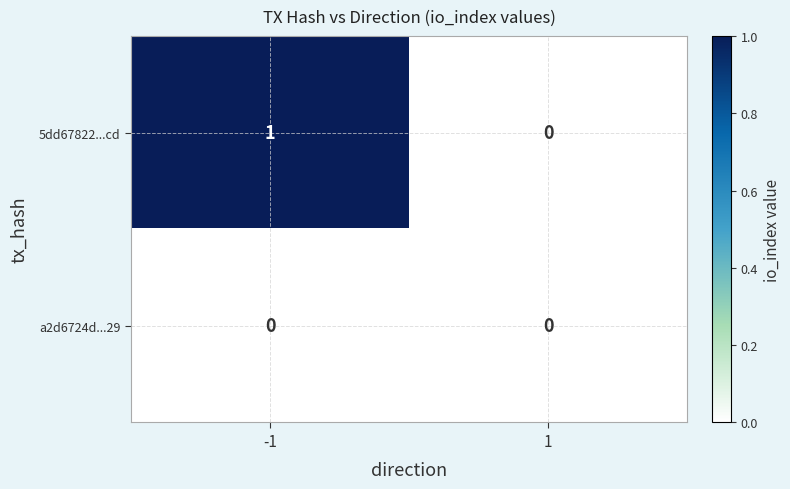

List the labels in order of 5dd67822...cd value, smallest first.

1, -1